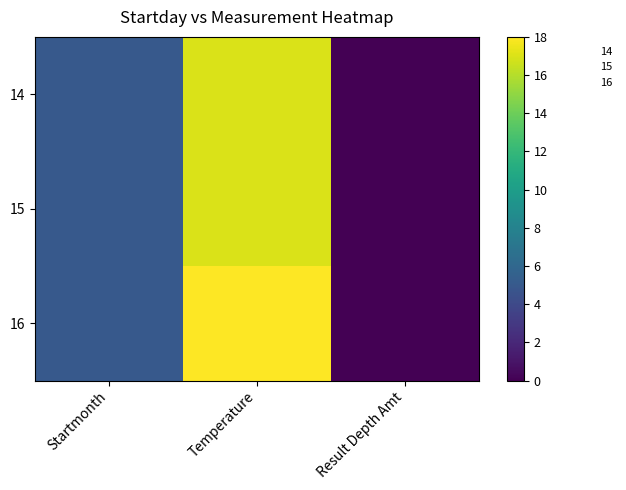

Which series has the largest total across all categories?

16